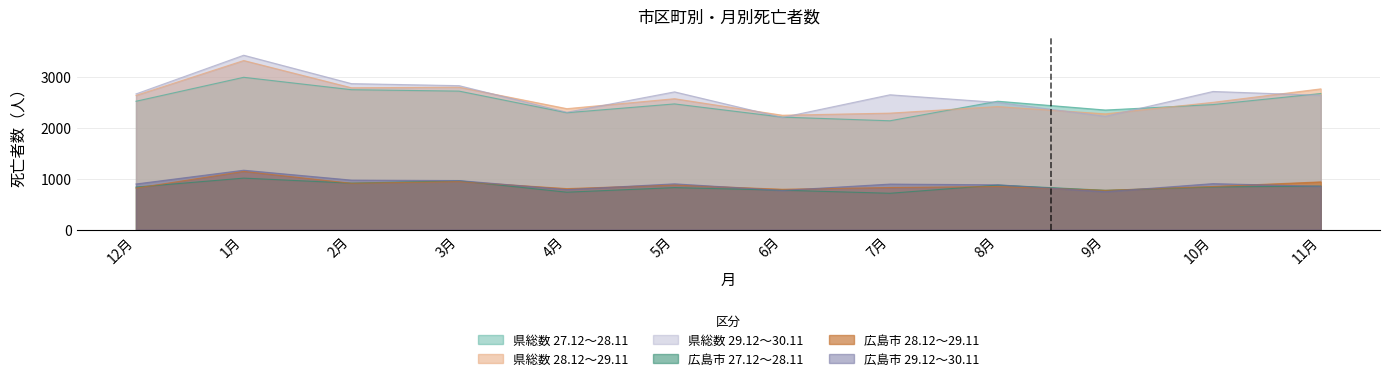

Reading left to right, transcribe all the data shown in this chart.

県総数 27.12～28.11: 2519	2989	2746	2718	2294	2467	2208	2136	2520	2347	2454	2671
県総数 28.12～29.11: 2633	3318	2784	2794	2374	2569	2245	2286	2415	2272	2498	2762
県総数 29.12～30.11: 2663	3422	2865	2825	2303	2703	2201	2646	2496	2223	2711	2636
広島市 27.12～28.11: 835	1011	913	958	735	825	774	714	875	772	838	855
広島市 28.12～29.11: 815	1143	910	943	805	876	792	827	846	771	847	937
広島市 29.12～30.11: 896	1166	972	963	786	899	770	894	880	745	903	851